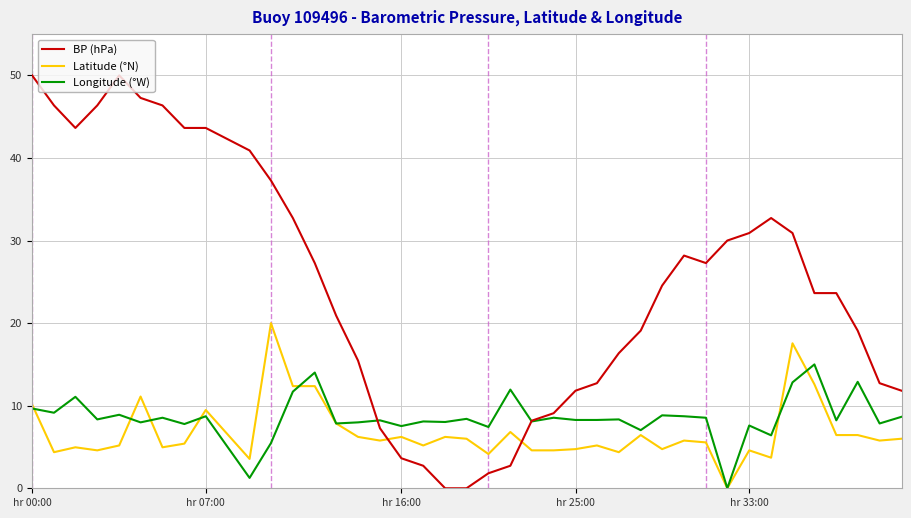

Which series has the largest total across all categories?

BP (hPa)